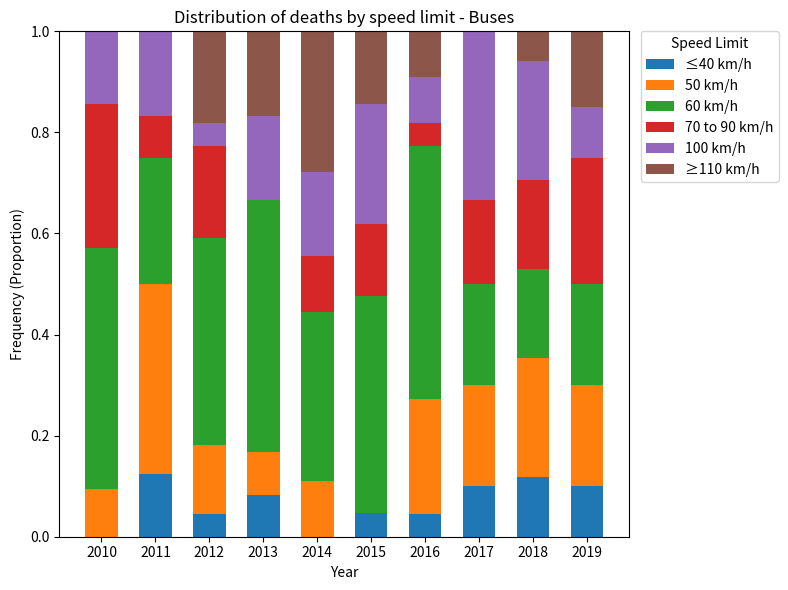

How many categories are shown in the chart?

10